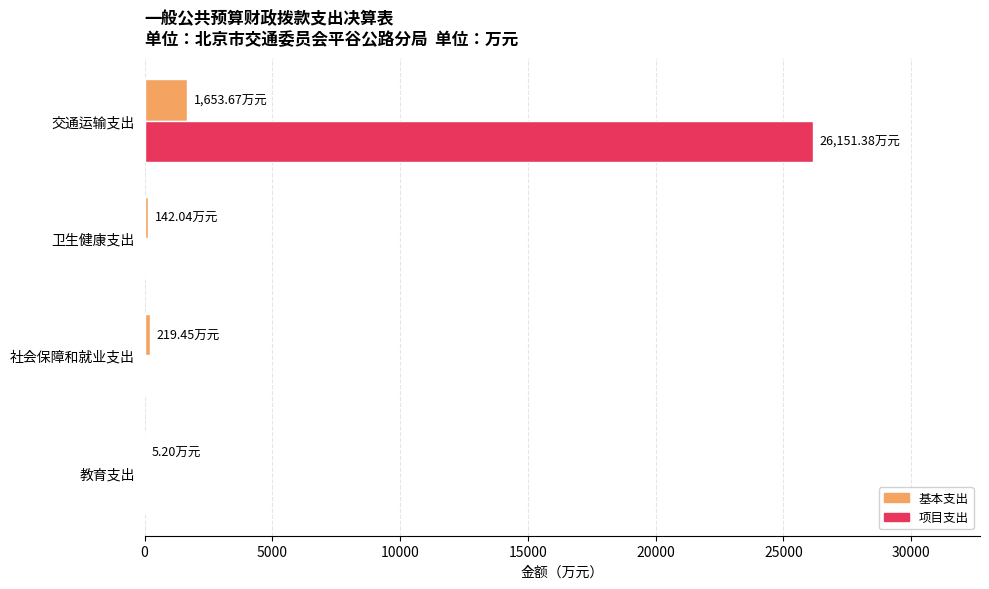

What is the sum of all 项目支出 values?

26151.4